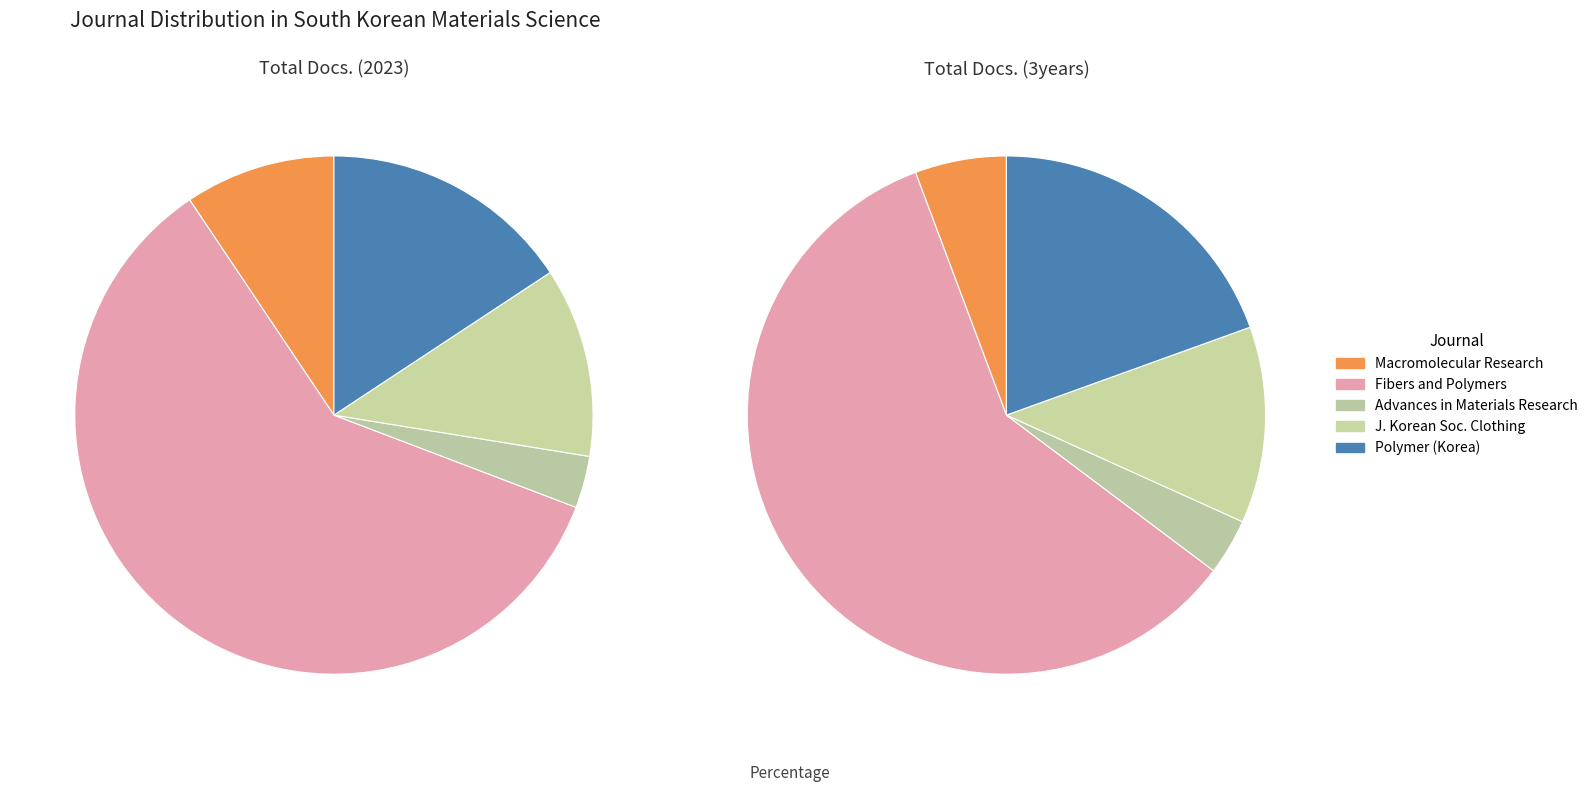

The Polymer (Korea) slice represents 10% of the pie. True or false?

False